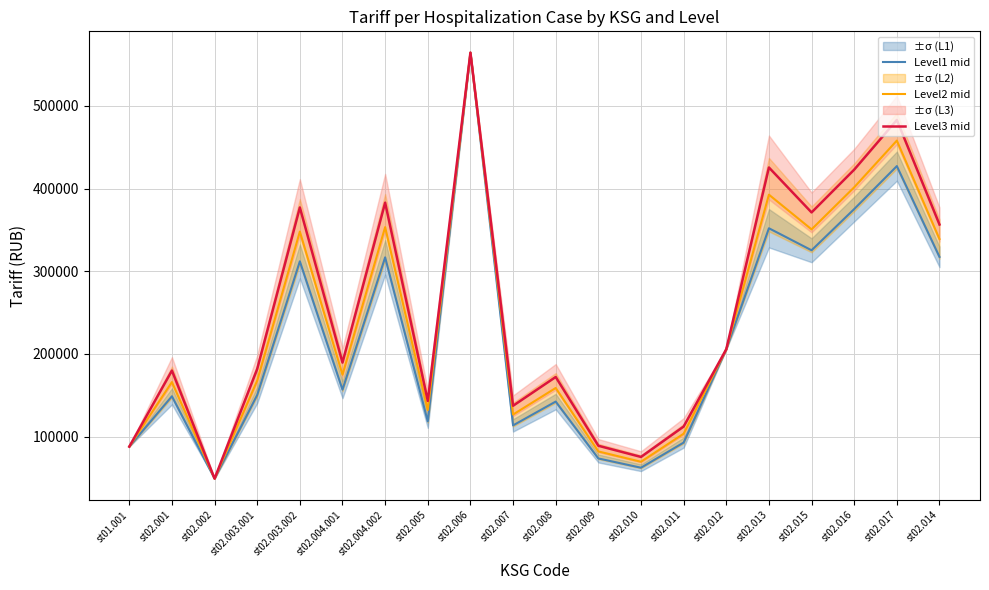

Which category has the lowest value in the Level3 mid series?

st02.002